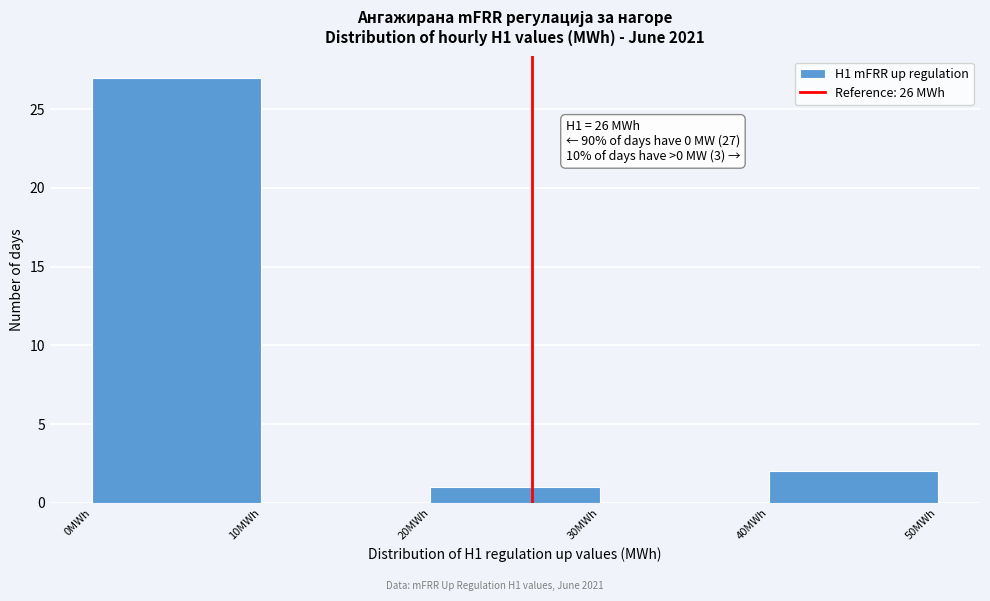

Over which range of the x-axis is the bar tallest?

0 to 10